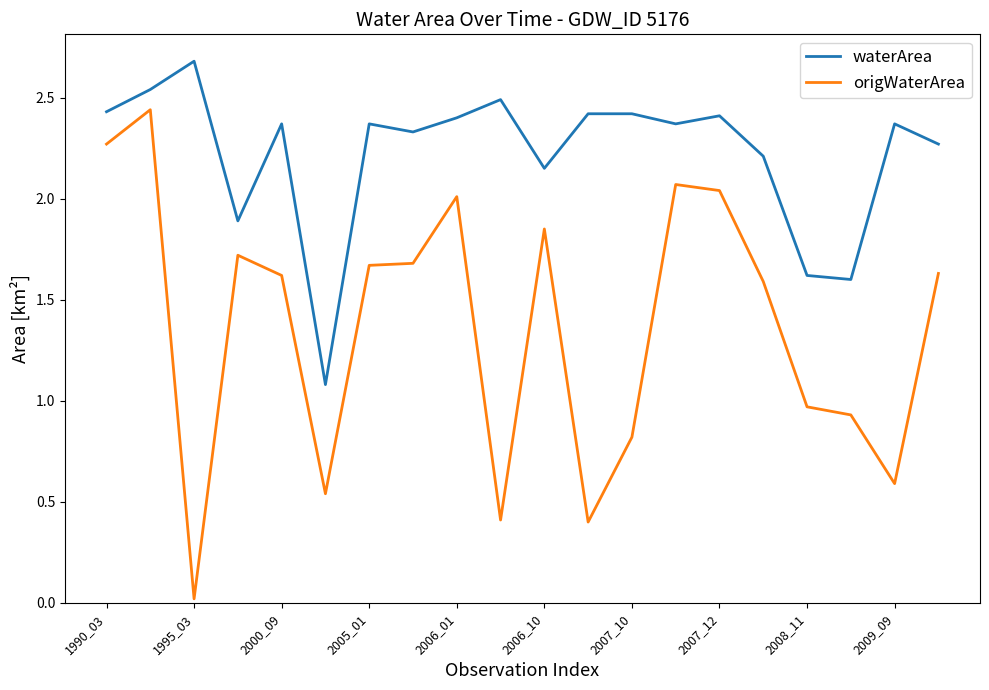

What are all the series names shown in the legend?

waterArea, origWaterArea